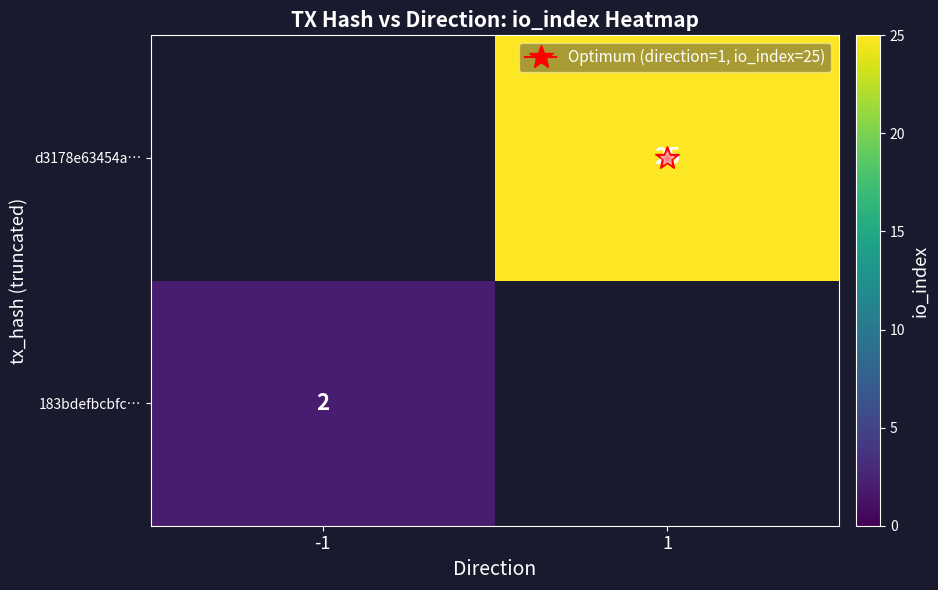

What is the smallest value displayed?

2.0